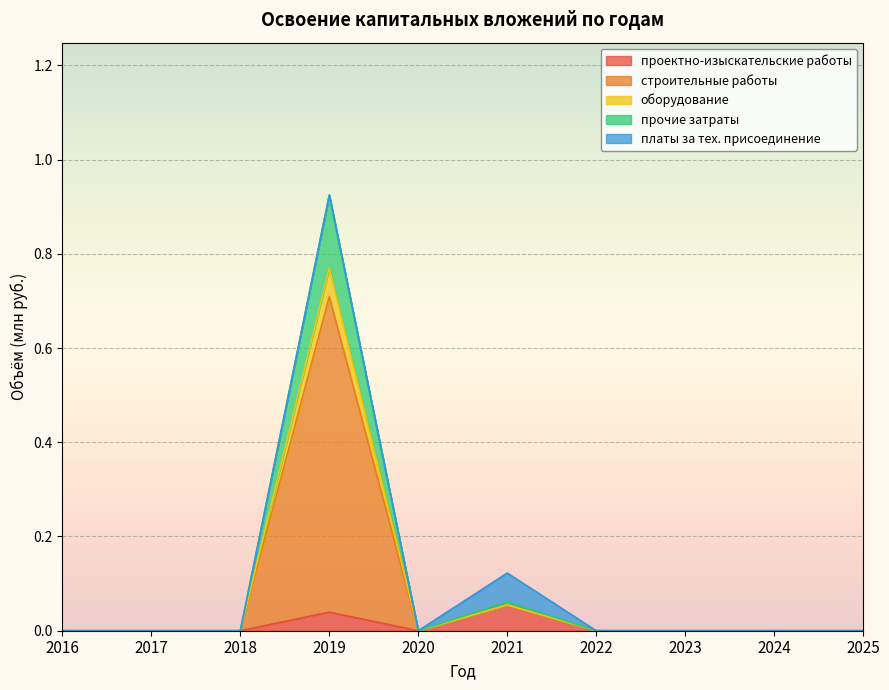

At which category is the sum across all series the highest?

2019